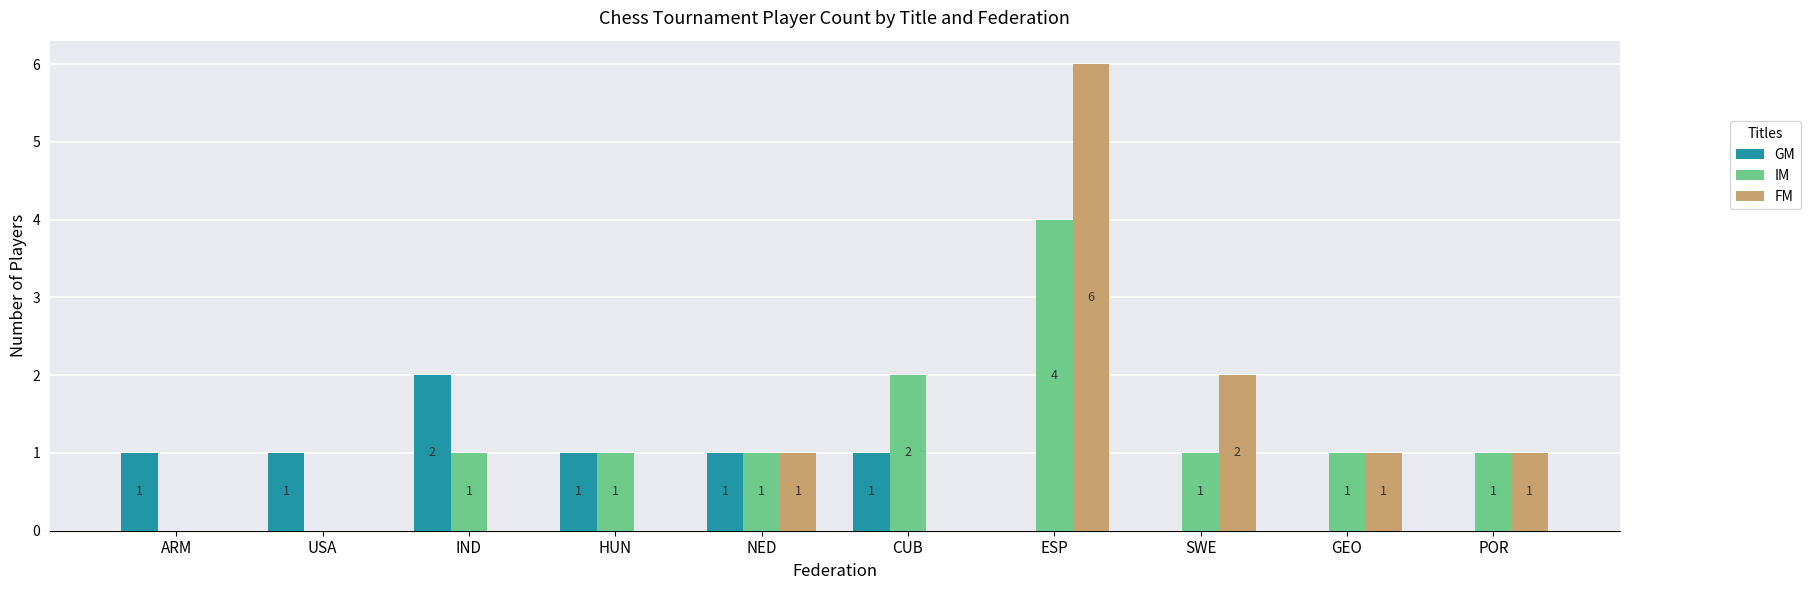

How many categories are shown in the chart?

10